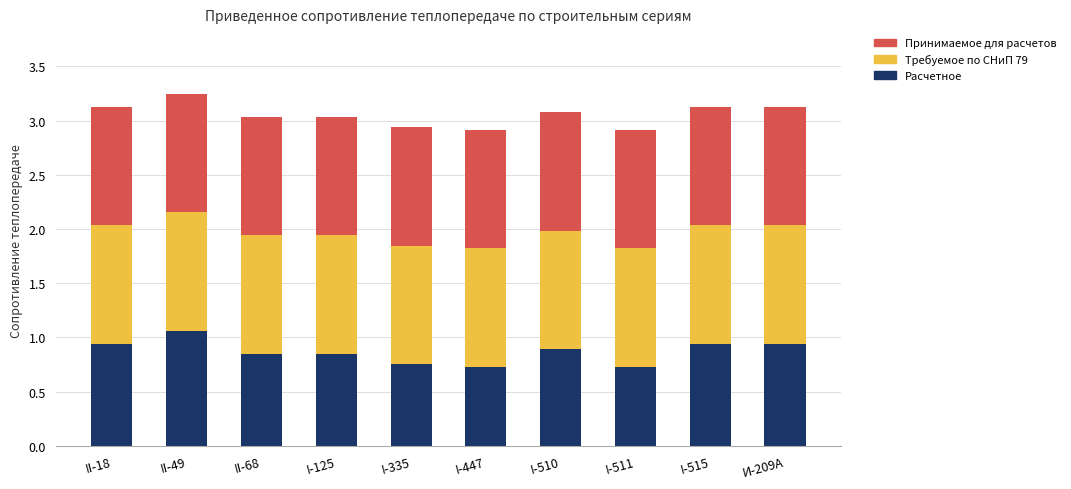

At which label does Расчетное reach its peak?

II-49